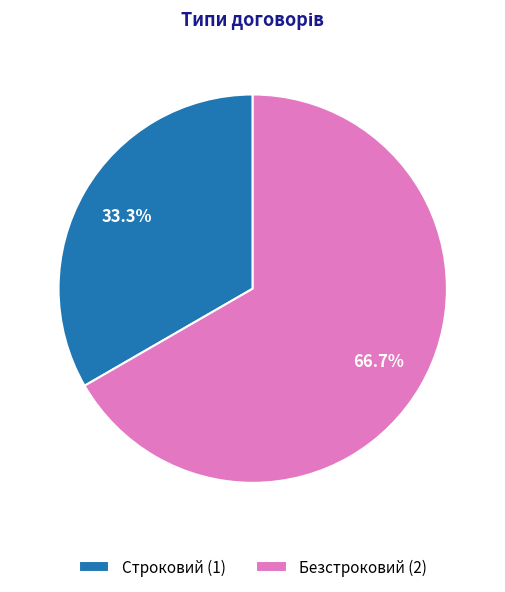

What portion of the pie excludes Строковий?

66.7%